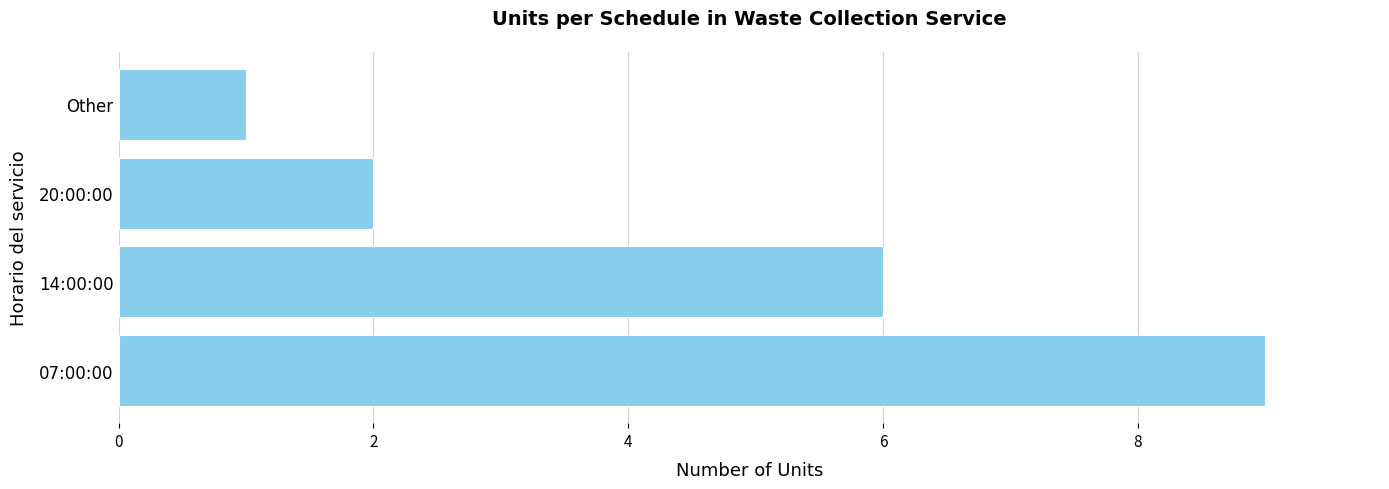

How many values are between 2 and 9?

3